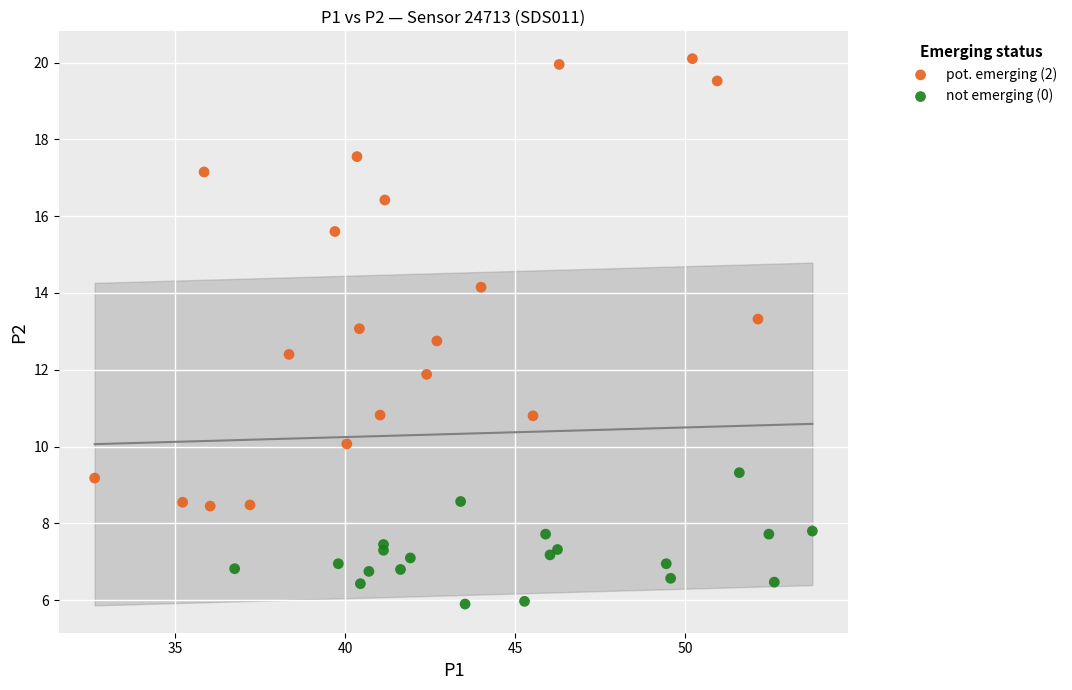

What are all the series names shown in the legend?

pot. emerging (2), not emerging (0)